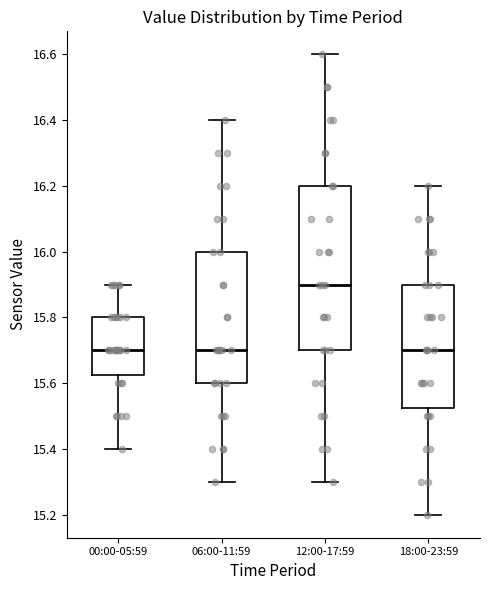

Where does the upper whisker of the box for 12:00-17:59 end on the y-axis? The values are not printed on the chart, so give them approximately, as read against the axis.

16.60